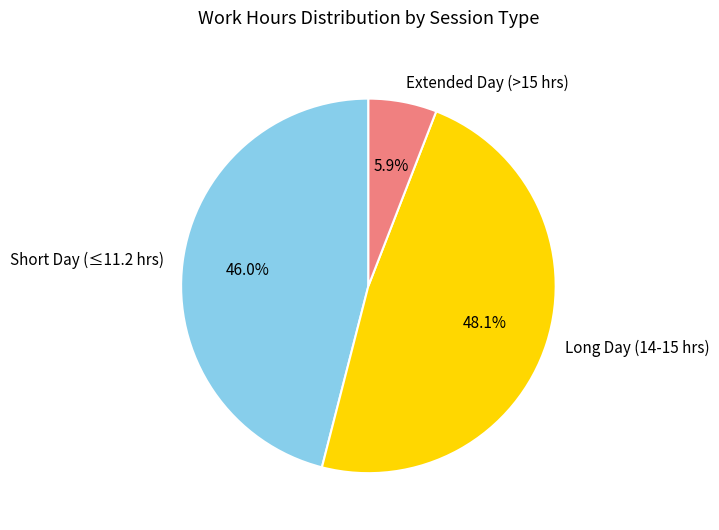

What percentage is NOT represented by Long Day (14-15 hrs)?

51.9%